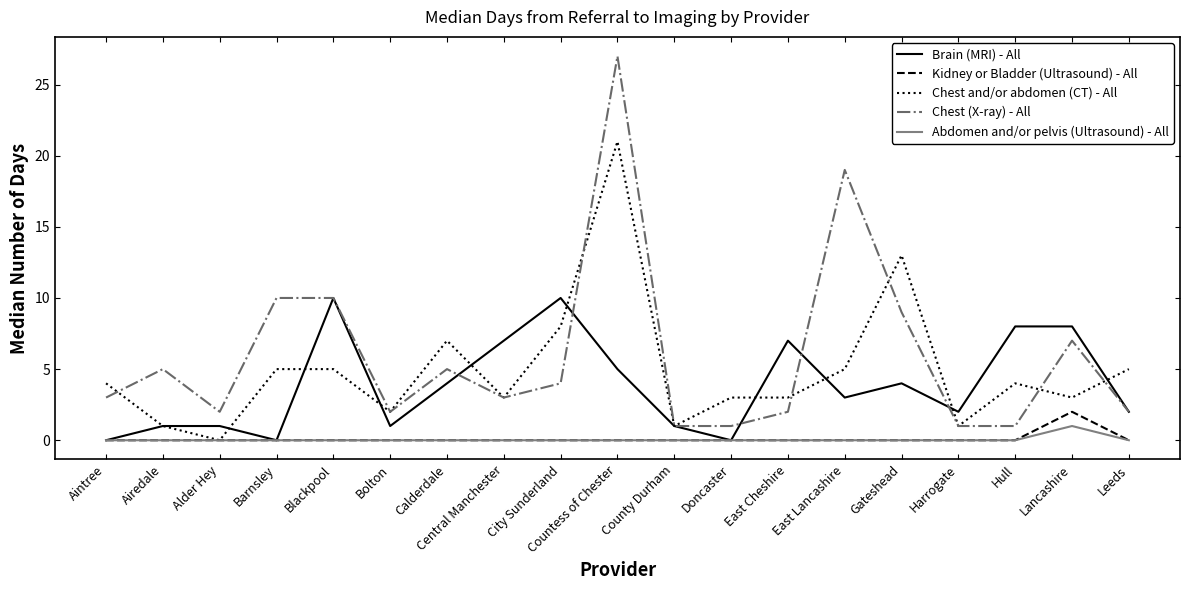

What is the difference between the highest and lowest values at County Durham?

1